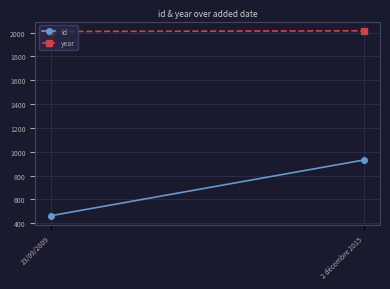

List the series in order of their peak value, lowest first.

id, year